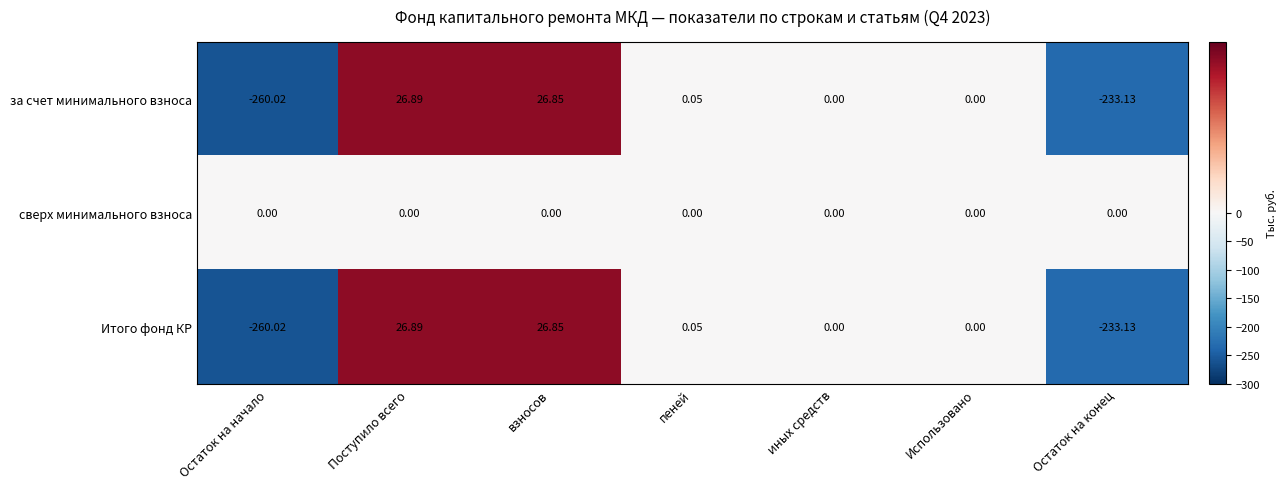

Is the value of за счет минимального взноса at Поступило всего greater than the value of сверх минимального взноса at иных средств?

Yes